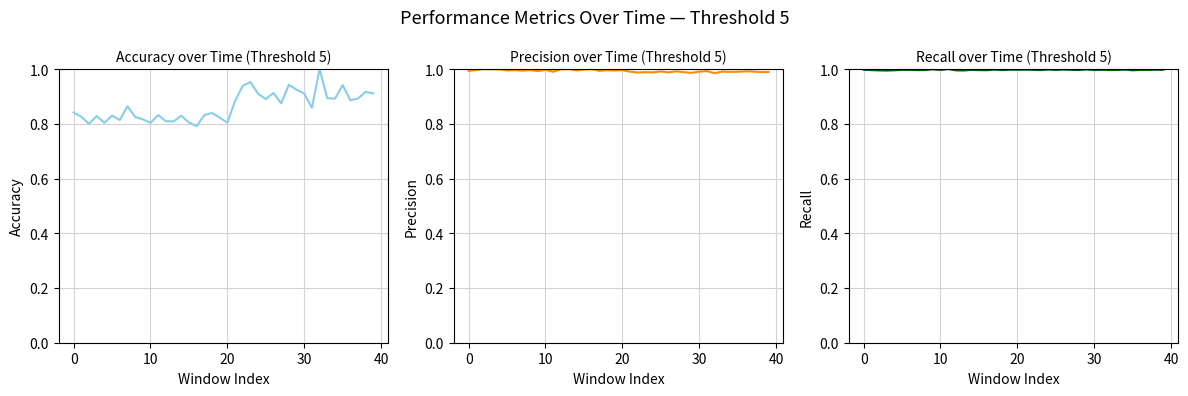

What is the total value across all series at 21?

2.9